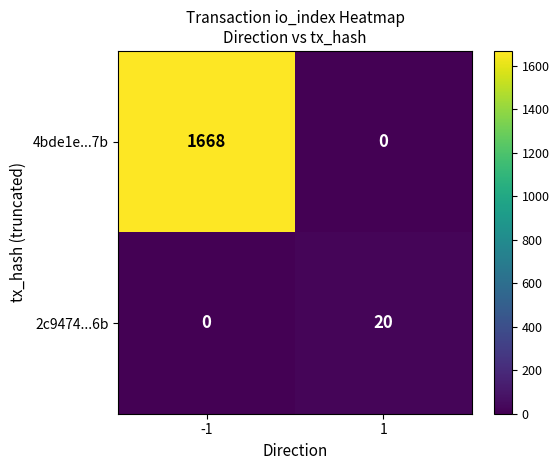

List the series in order of their peak value, lowest first.

2c9474...6b, 4bde1e...7b